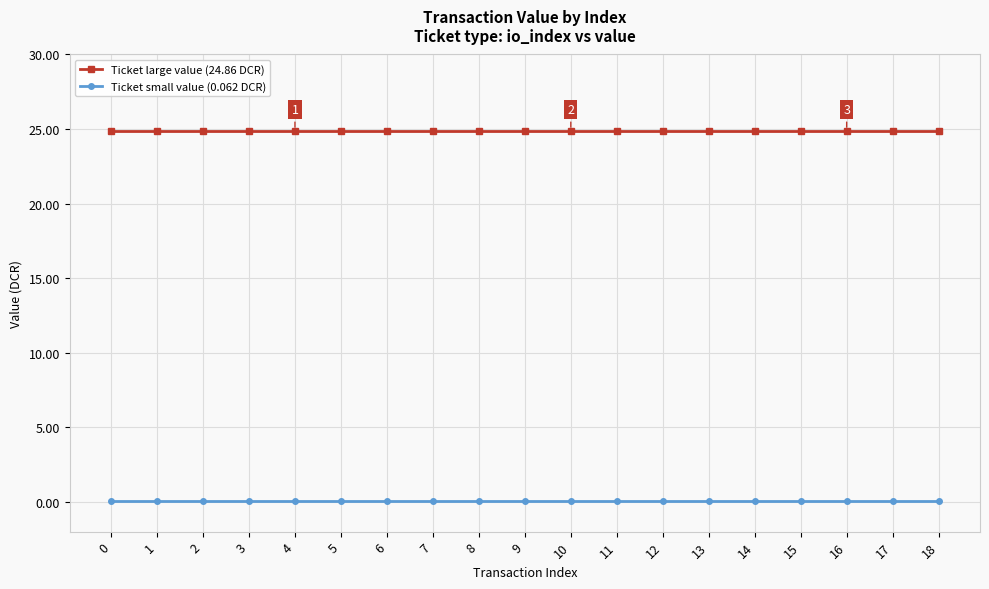

The Ticket large value (24.86 DCR) series shows 24.9 at 9. True or false?

True